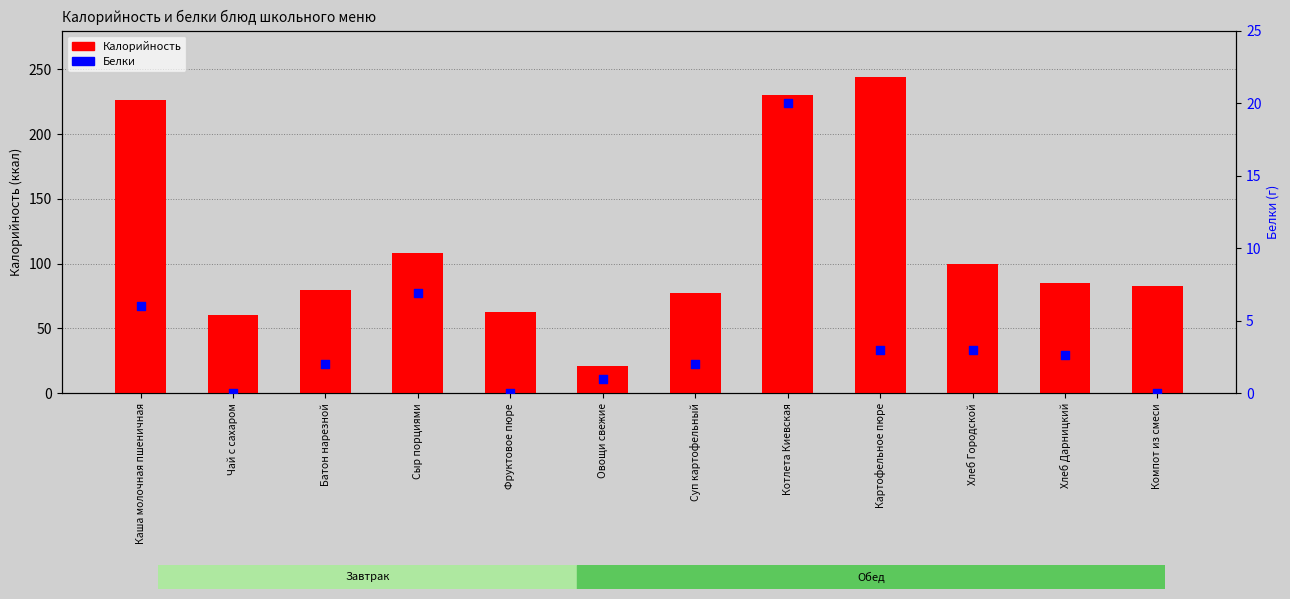

Which series reaches the maximum Y coordinate?

Калорийность